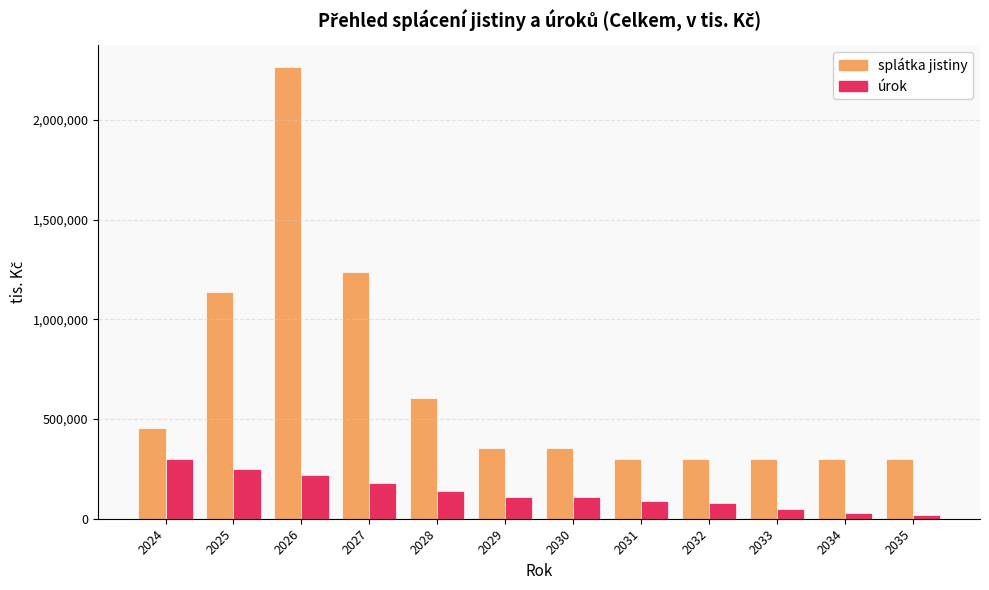

What is the value of the úrok bar at the 1st from the left?

300000